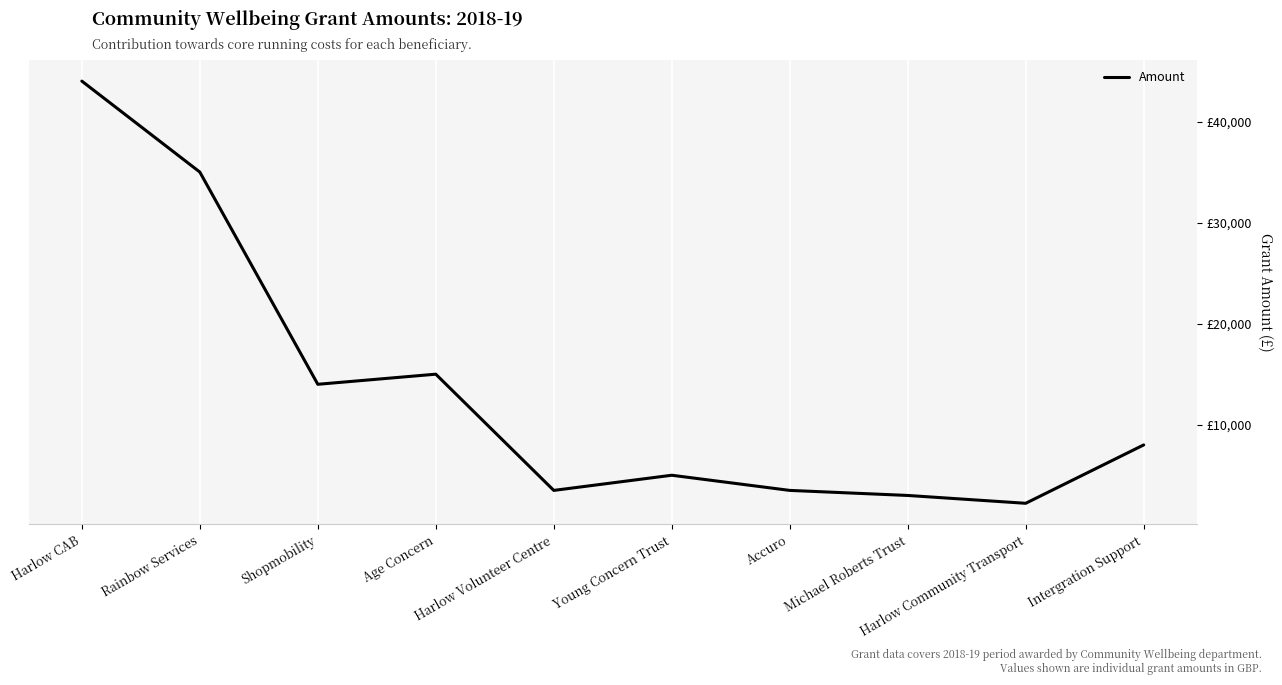

The chart shows a value of 4215.2 at Michael Roberts Trust. True or false?

False